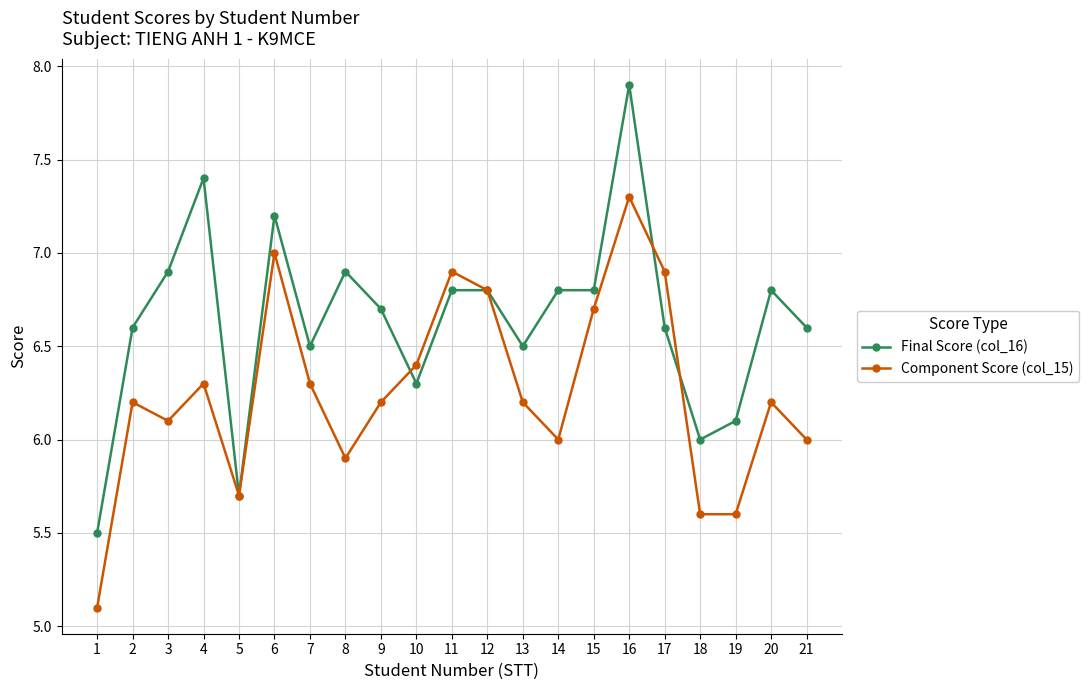

What is the approximate value of Final Score (col_16) at 17?

6.6